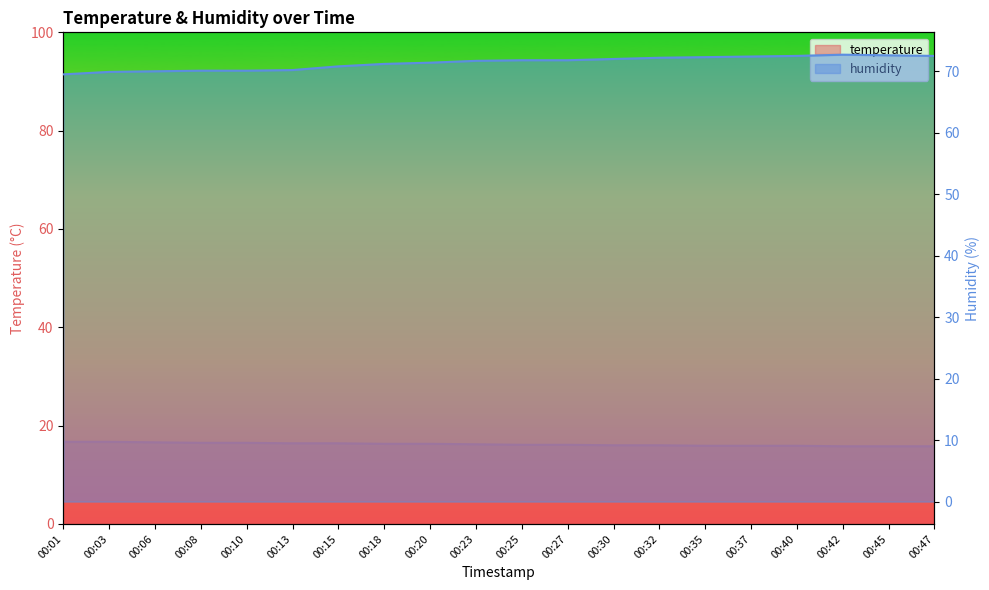

Which has a higher value, 00:45 or 00:13?

00:13